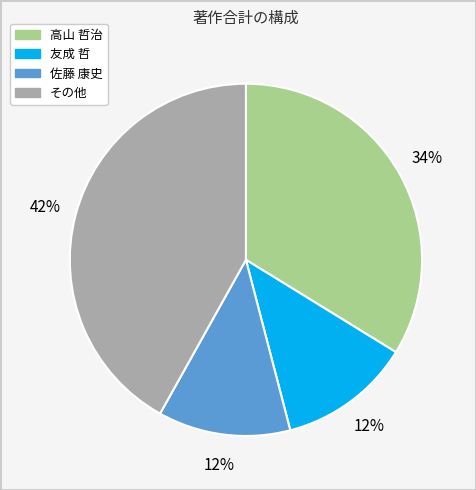

Is there a majority slice in this chart?

No